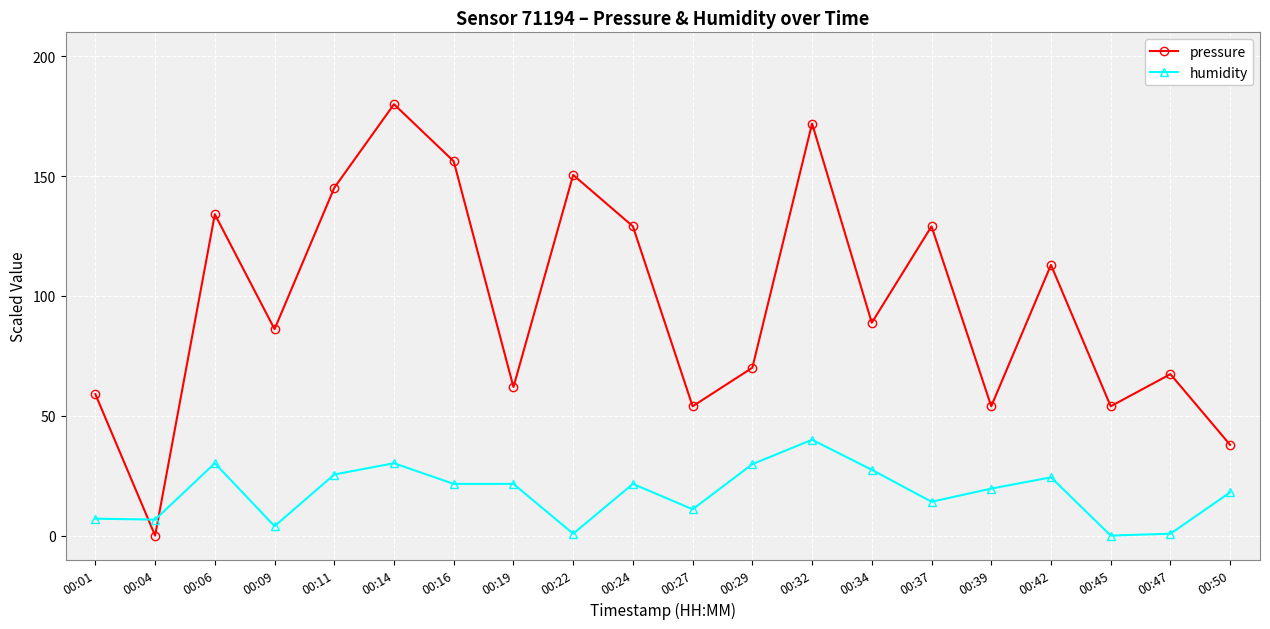

What is the average value of the humidity series?

17.7